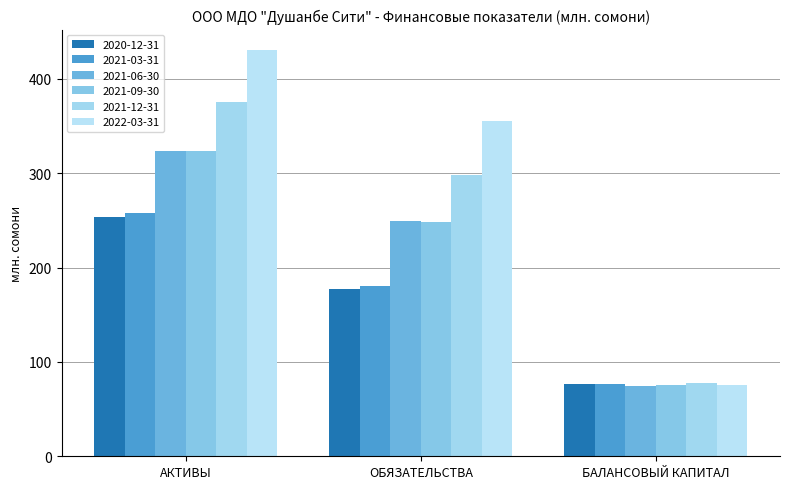

Is it true that 2020-12-31 equals 117.2 at АКТИВЫ?

False